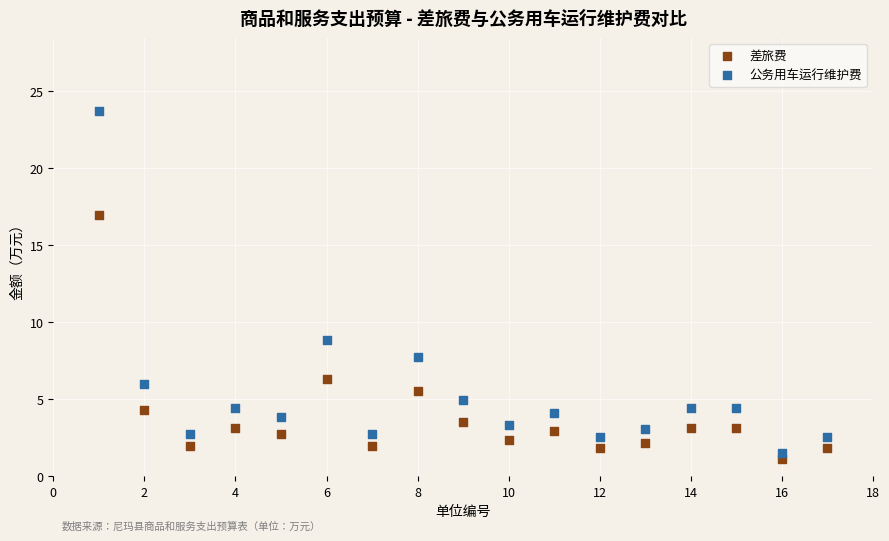

Across all data points, what is the range of Y values (max minus min)?

22.6